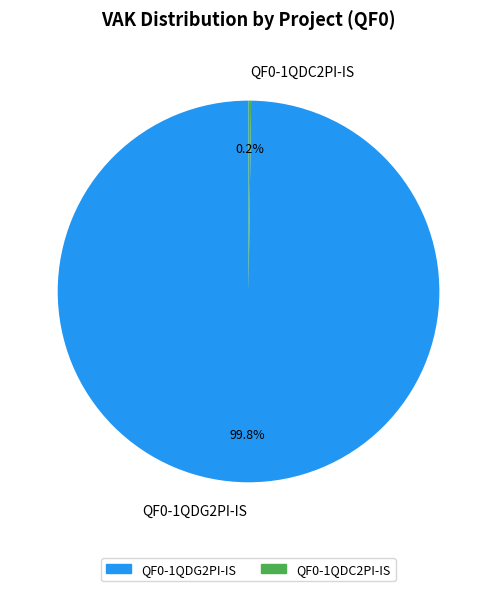

Which category has the biggest portion of the pie?

QF0-1QDG2PI-IS